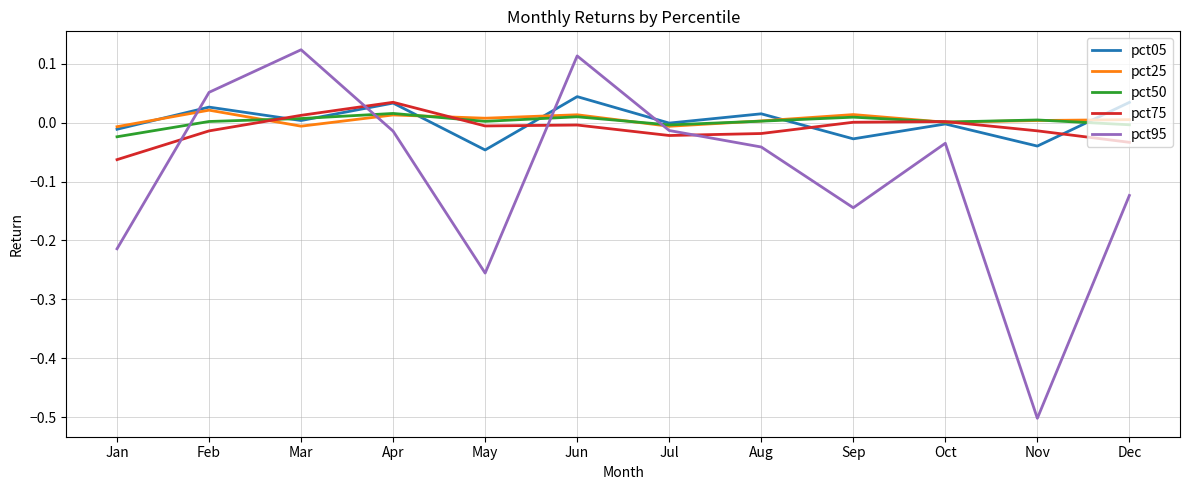

Which category has the lowest value across all series?

Nov